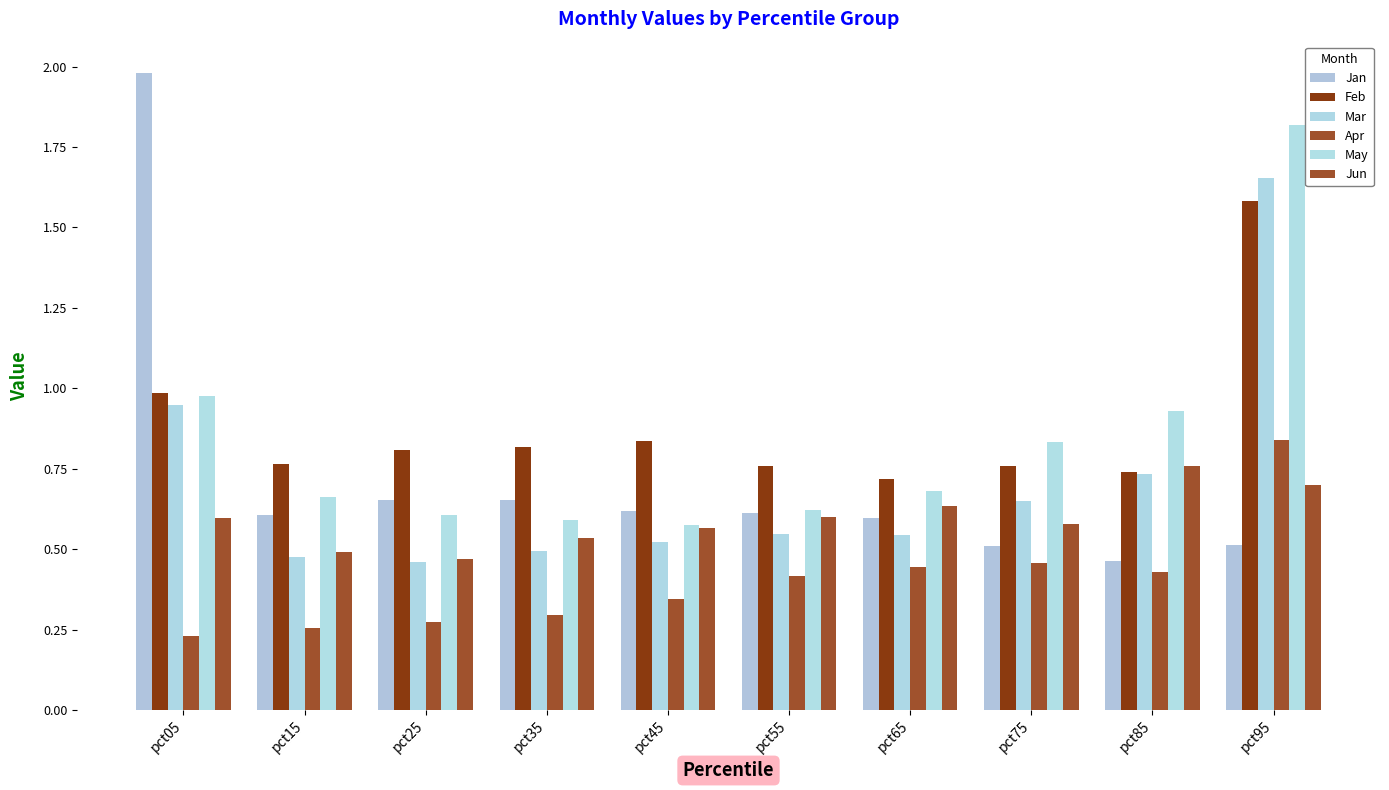

What is the maximum value for Jan?

2.0